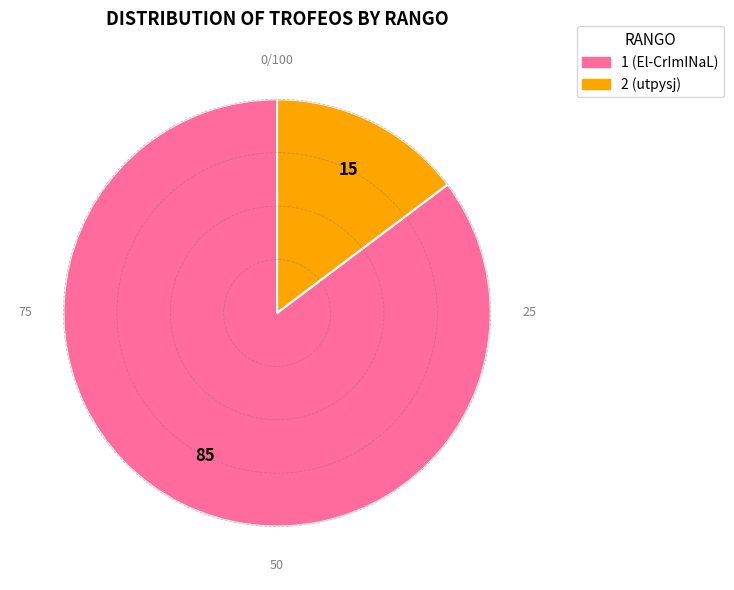

True or false: 1 (El-CrImINaL) accounts for 85% of the total.

True